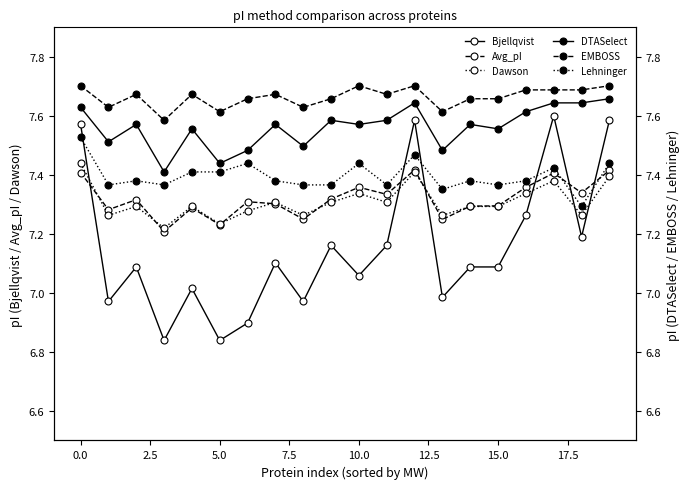

True or false: Dawson and Lehninger intersect in this chart.

False